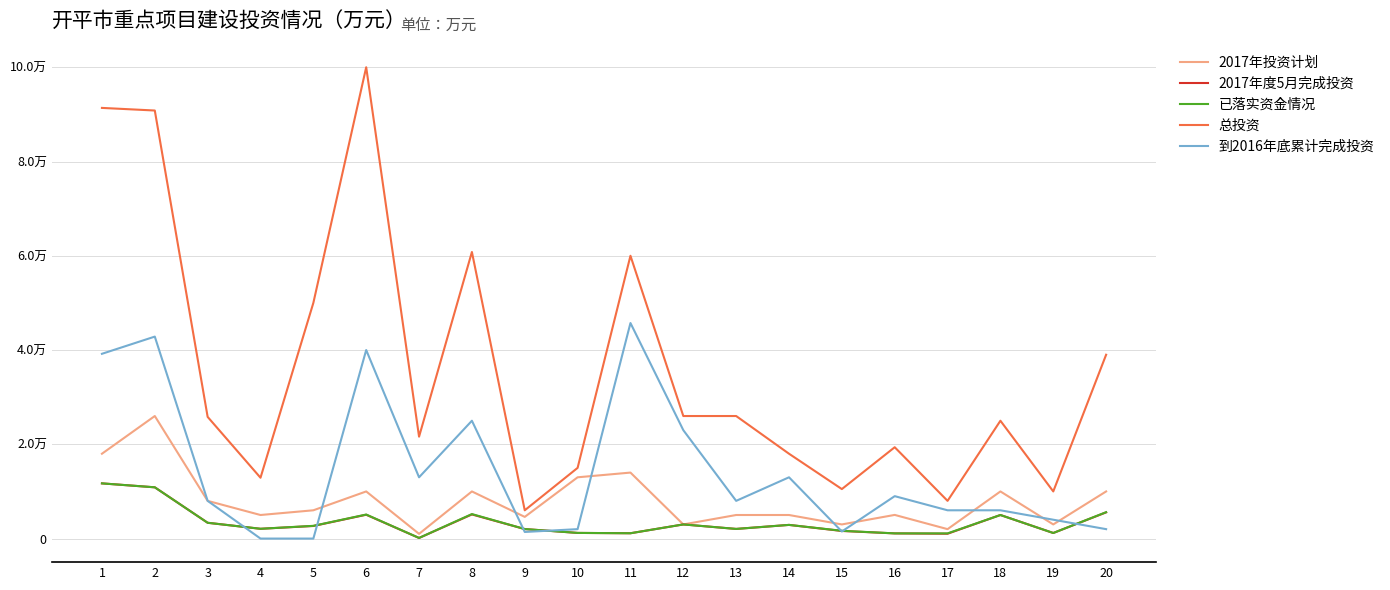

How many interior local valleys does the 2017年度5月完成投资 series have?

6